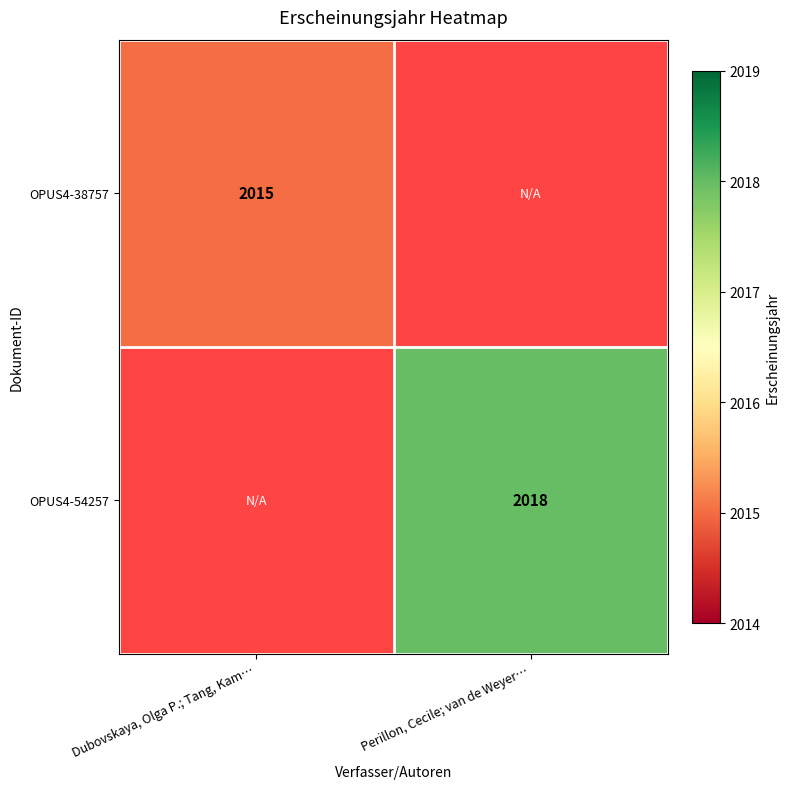

The value of OPUS4-38757 at Dubovskaya, Olga P.; Tang, Kam… is 2860. True or false?

False